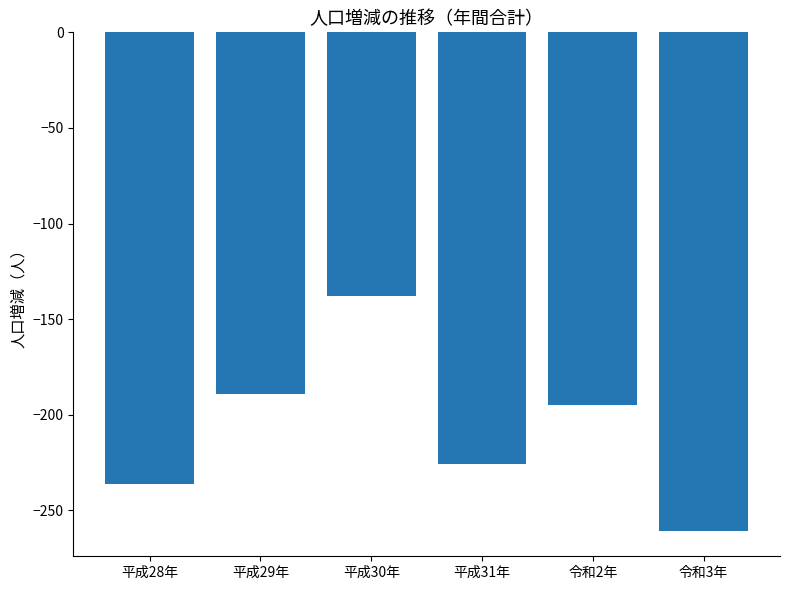

What is the value of the 1st bar from the left?

-236